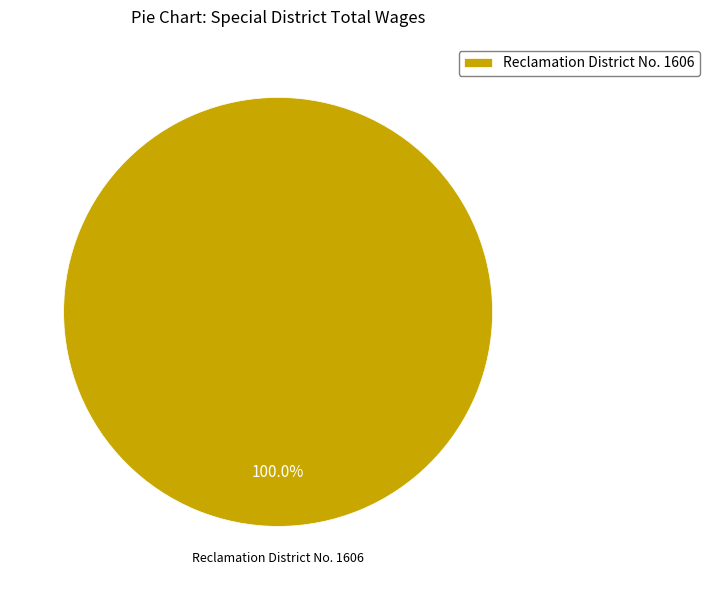

Does Reclamation District No. 1606 represent more than half of the total?

Yes